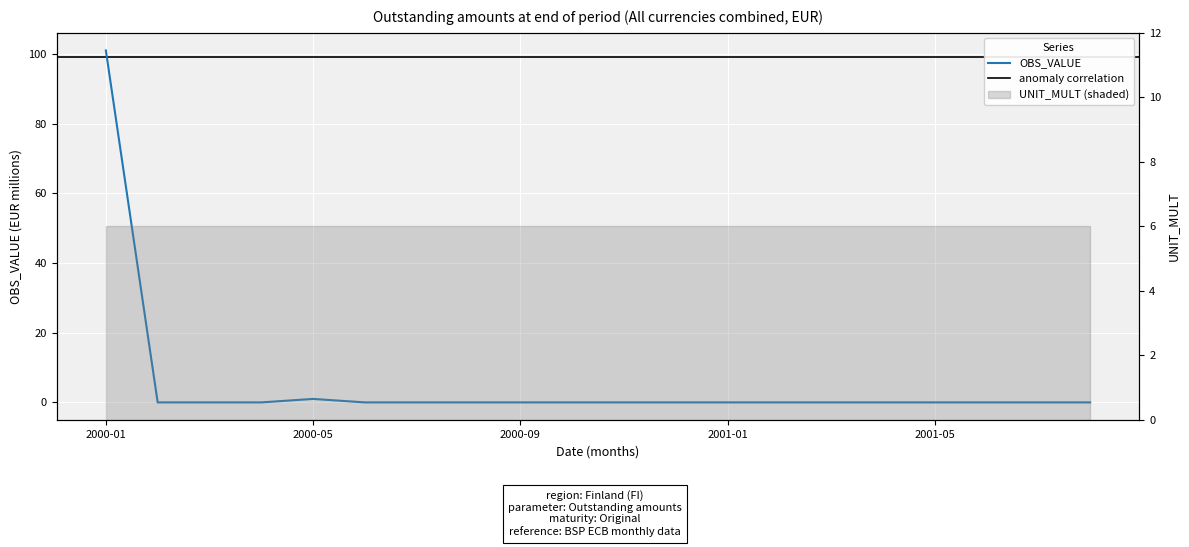

What is the sum of all values?

102